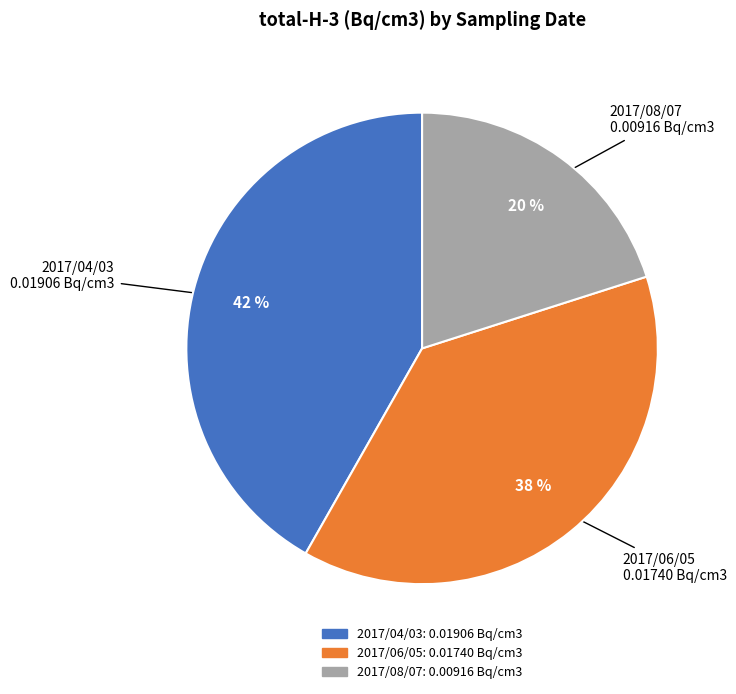

Do 2017/08/07 and 2017/04/03 together represent more than half of the pie?

Yes